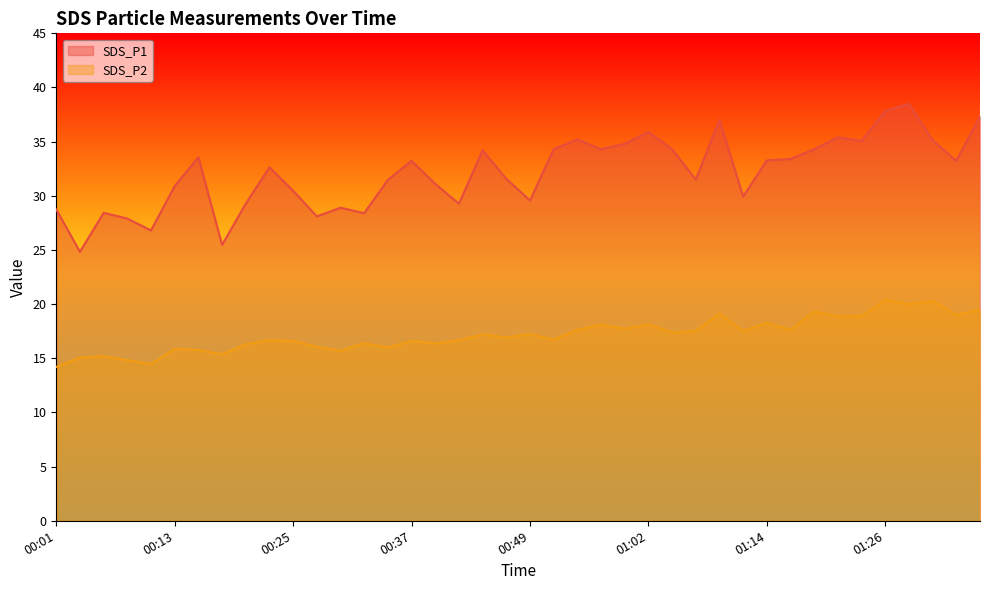

How many lines are shown in the chart?

2